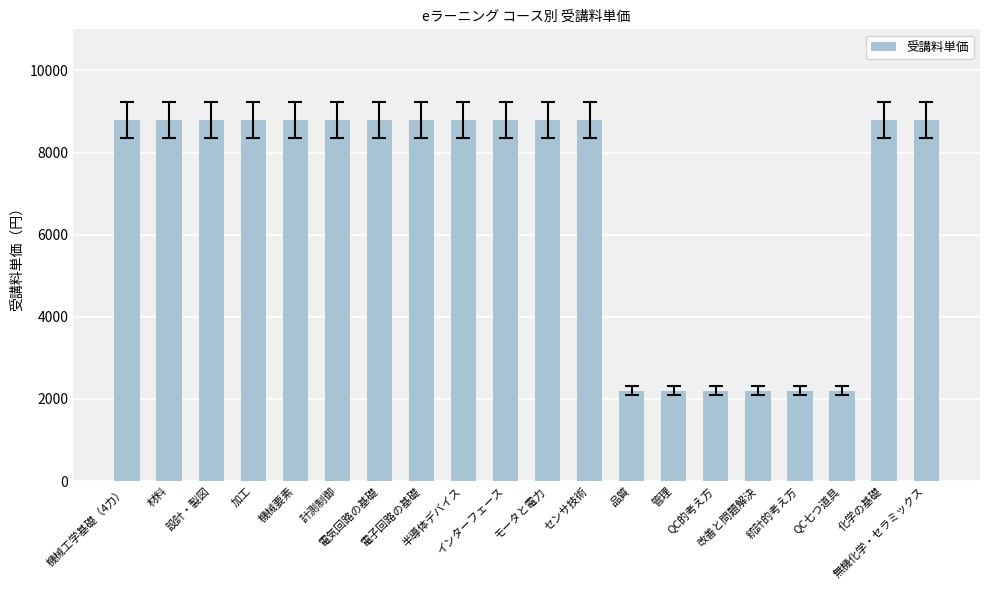

What is the smallest value displayed?

2200